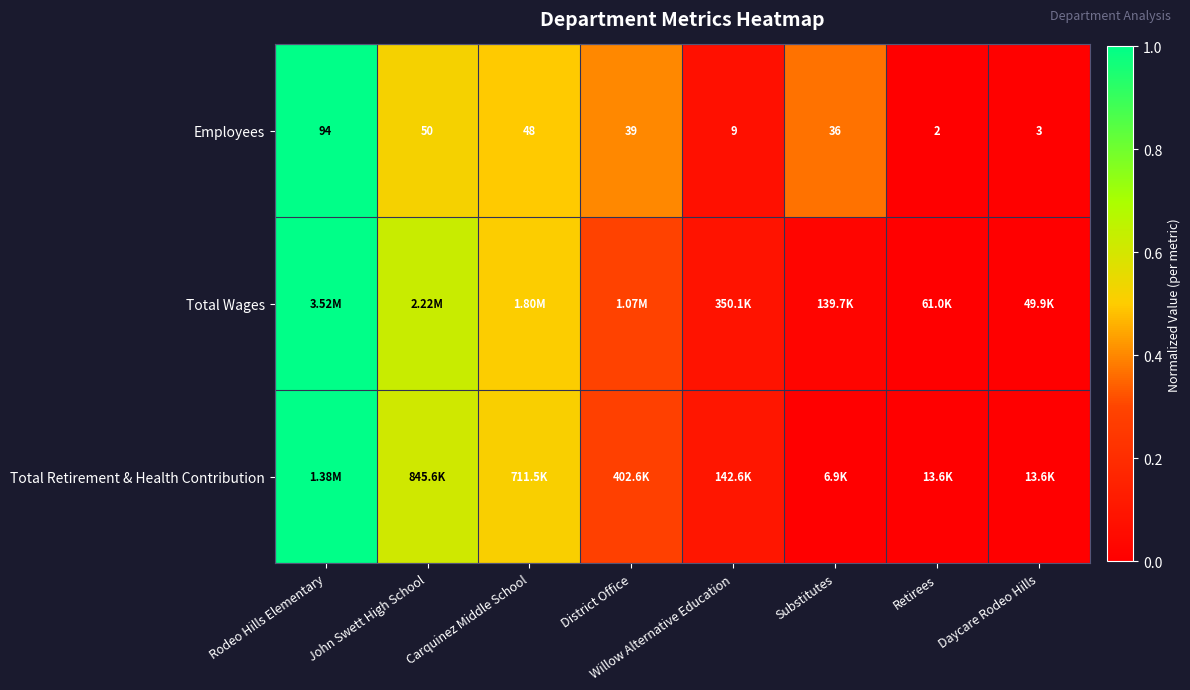

At which label is Employees closest to 48?

Carquinez Middle School